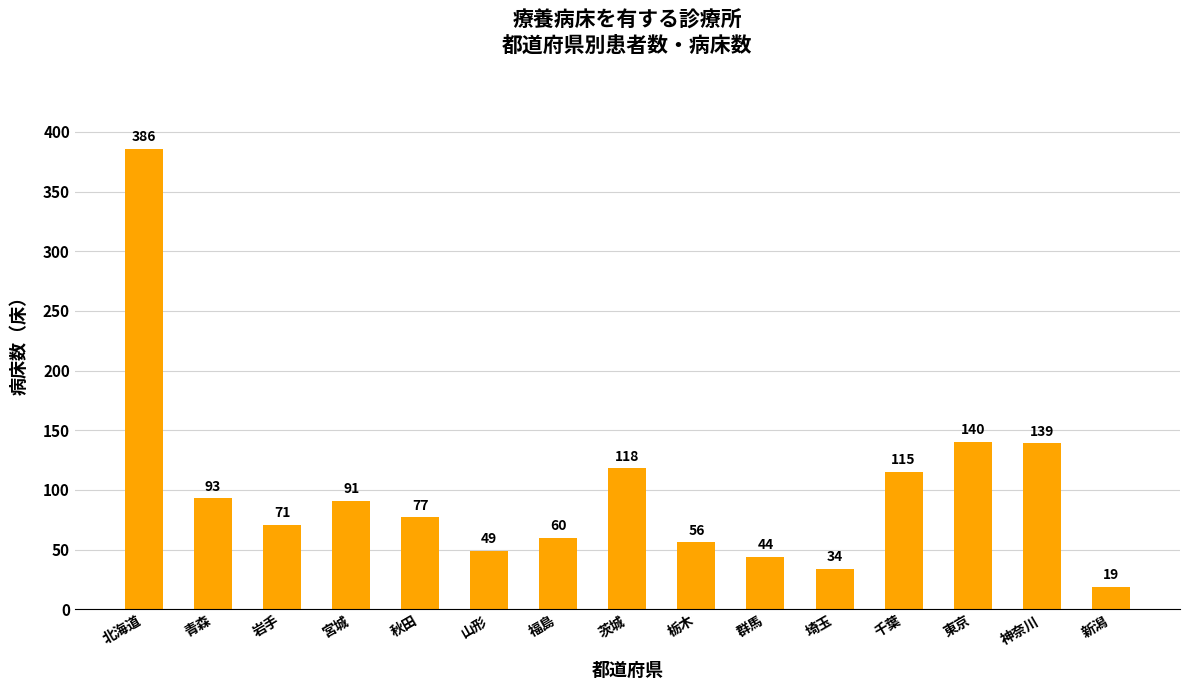

What is the average value?

99